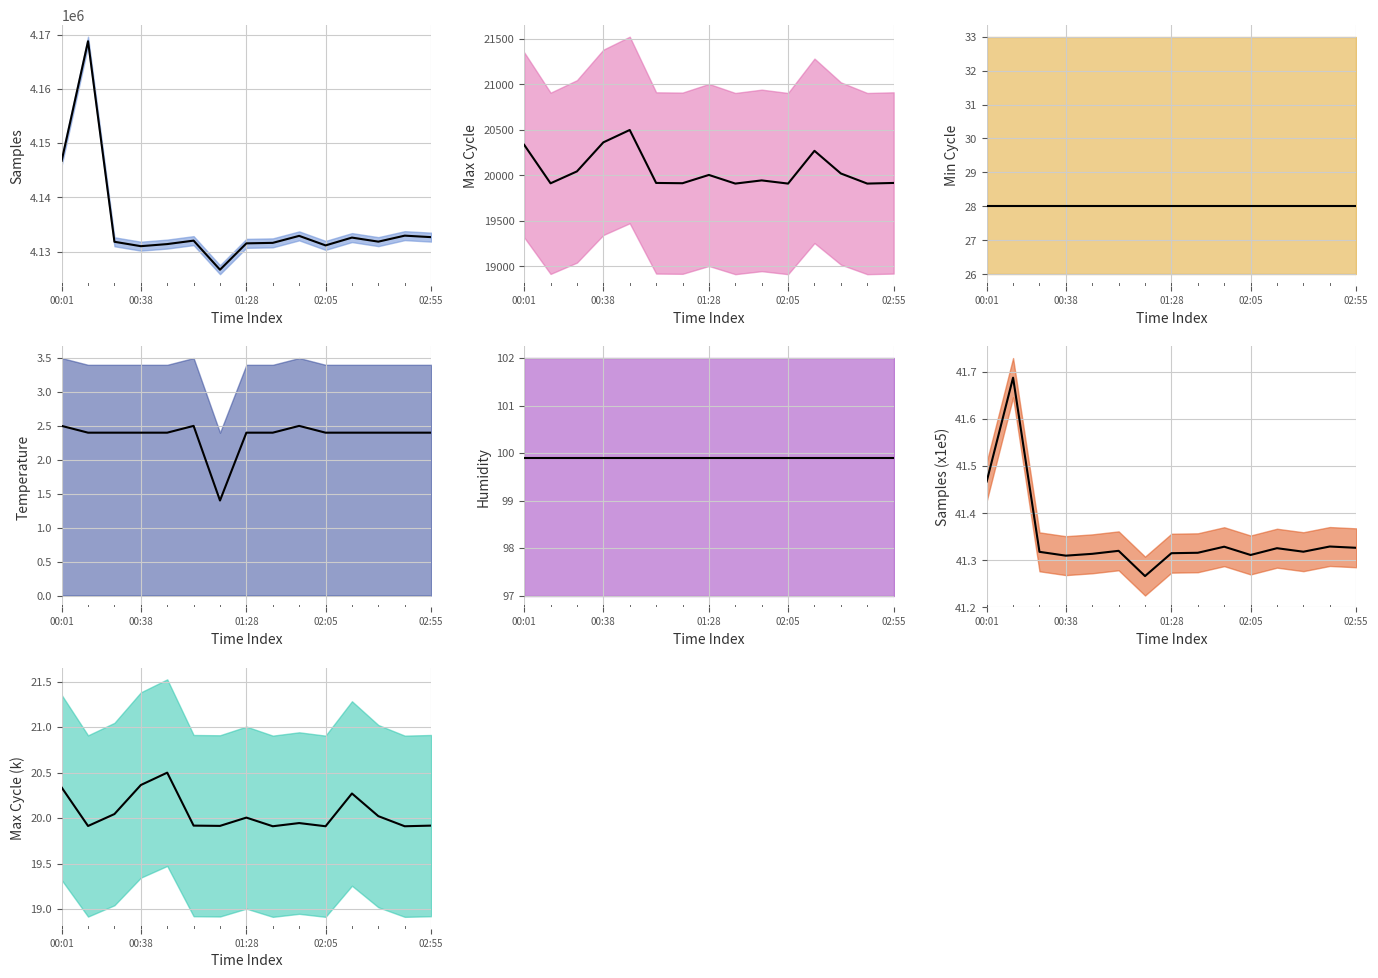

True or false: Samples and Temp intersect in this chart.

False